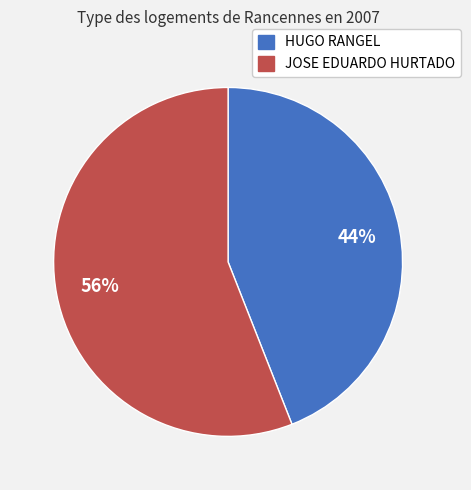

Combined, do JOSE EDUARDO HURTADO and HUGO RANGEL account for over 50%?

Yes